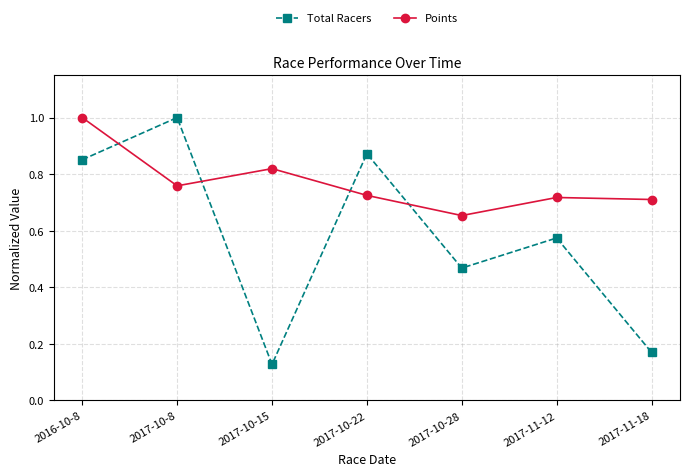

The value of Points at 2017-10-28 is 0.9. True or false?

False